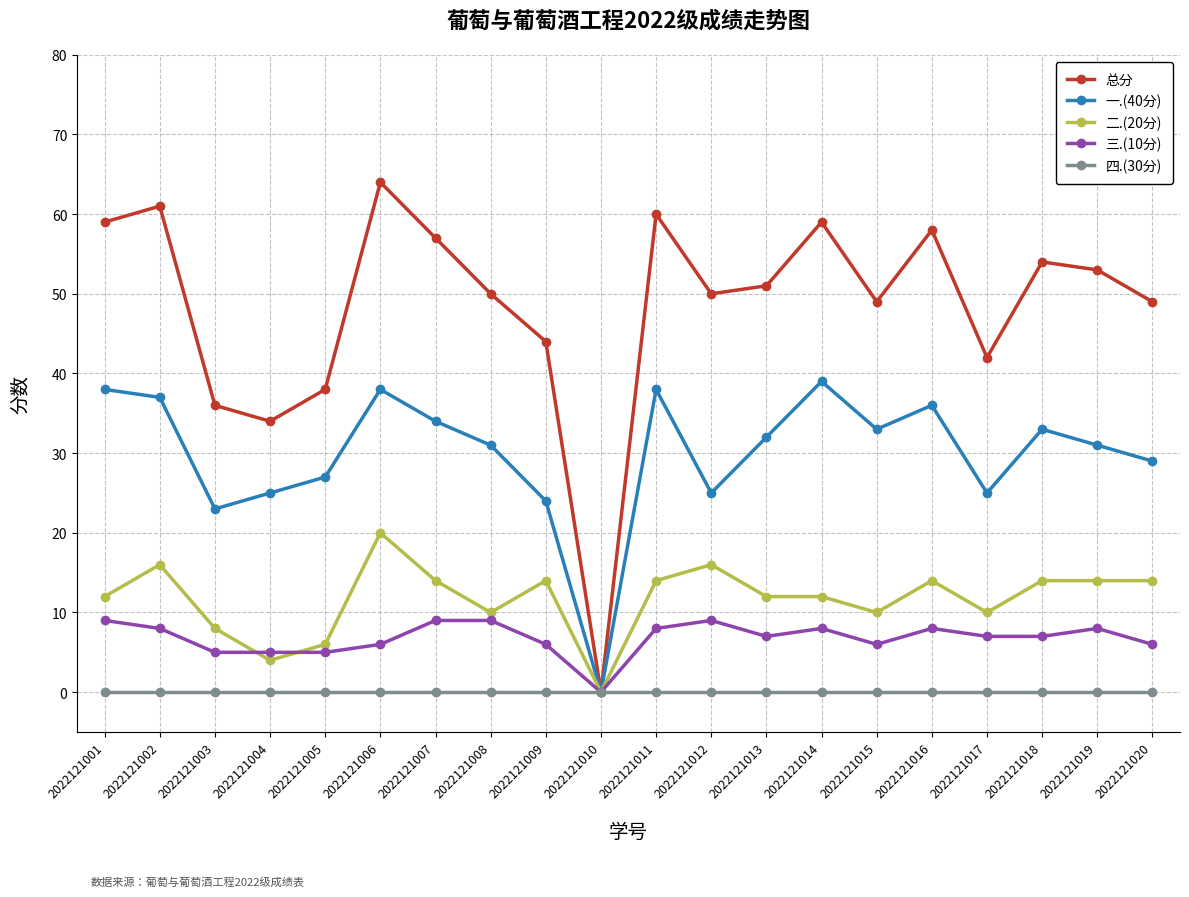

Is the value of 四.(30分) at 2022121007 greater than the value of 总分 at 2022121004?

No